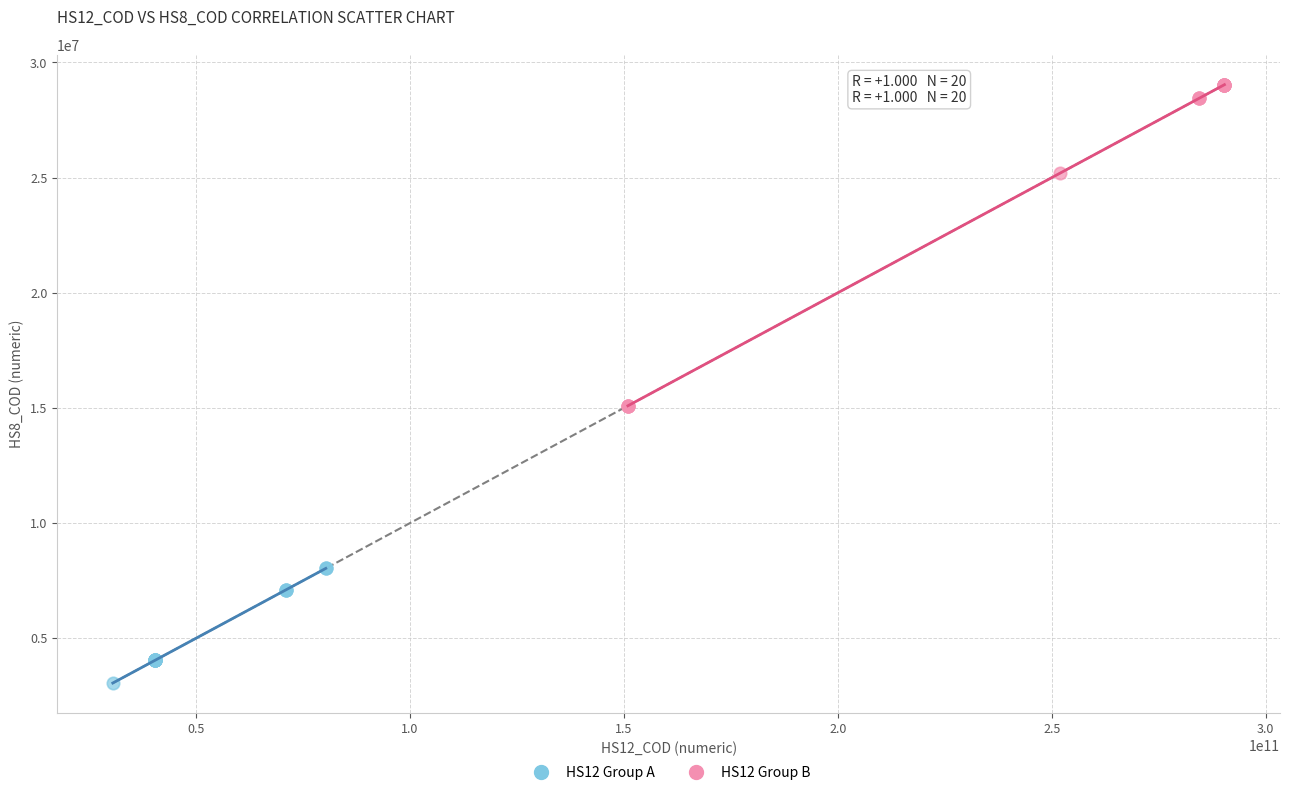

Which series reaches the minimum Y coordinate?

HS12 Group A